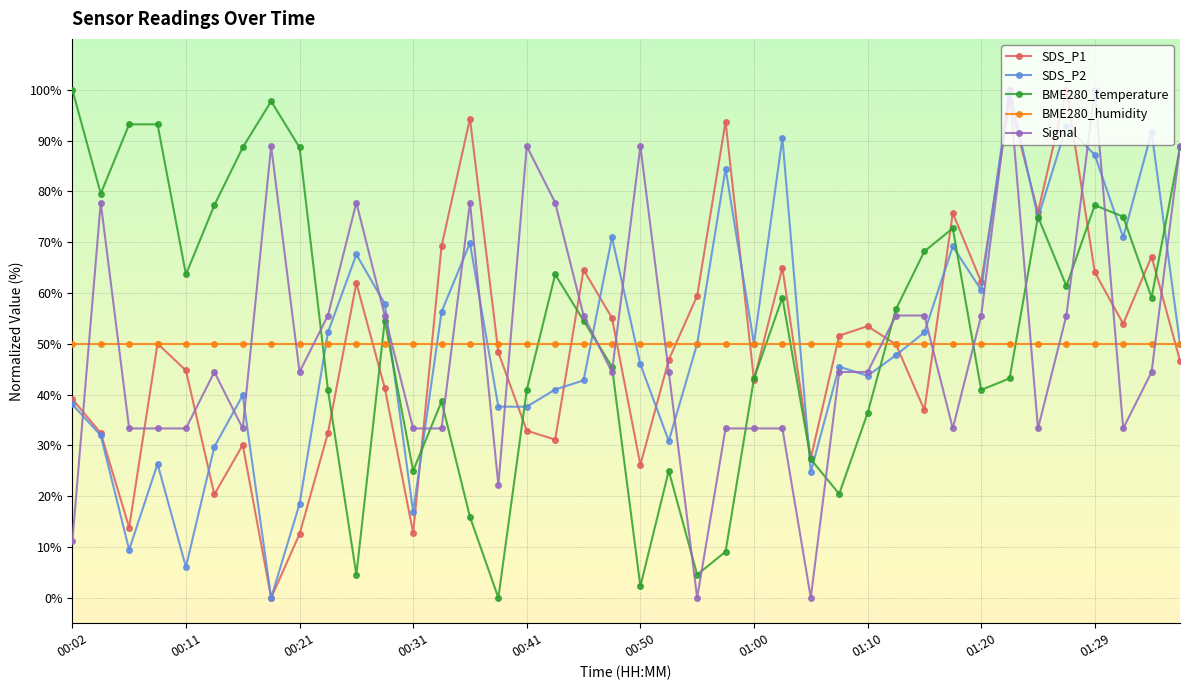

What is the value of the SDS_P1 point at the 13th from the left?

12.8